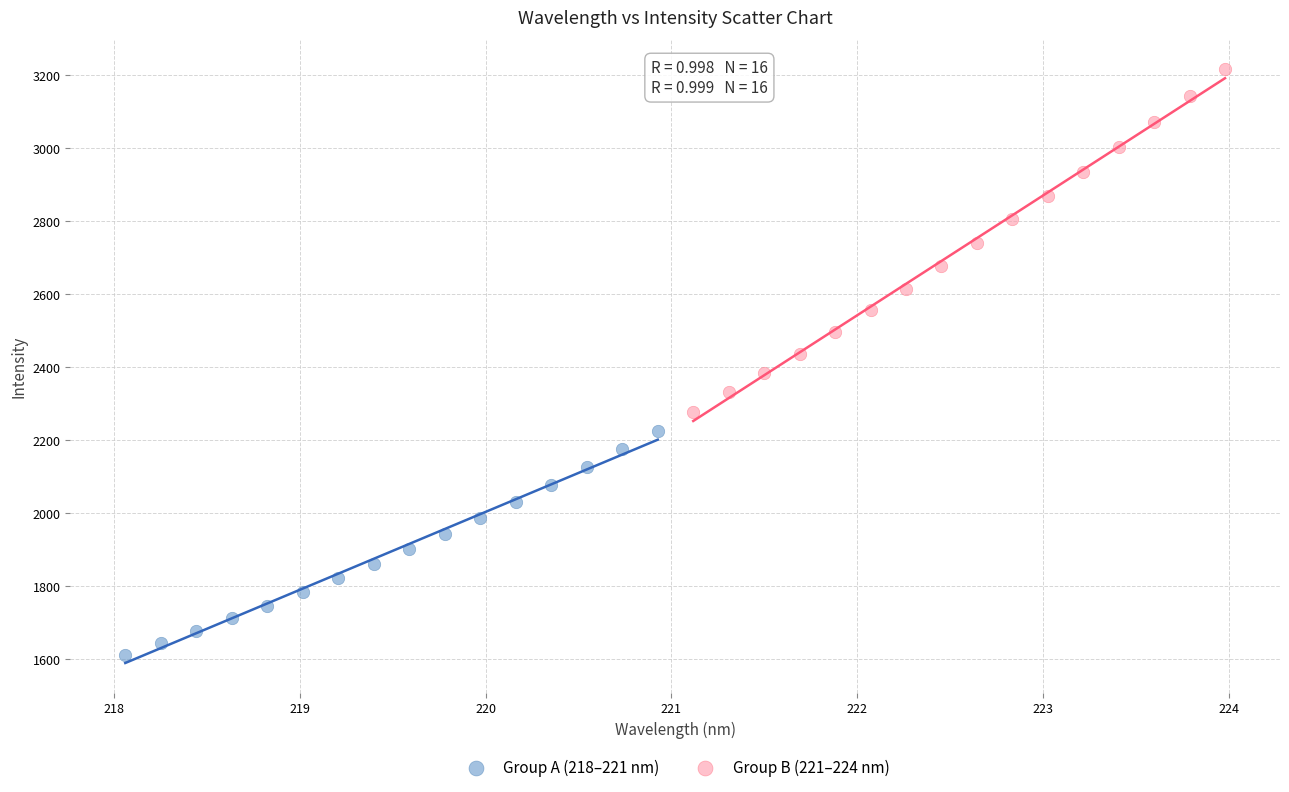

Which series reaches the minimum Y coordinate?

Group A (218–221 nm)